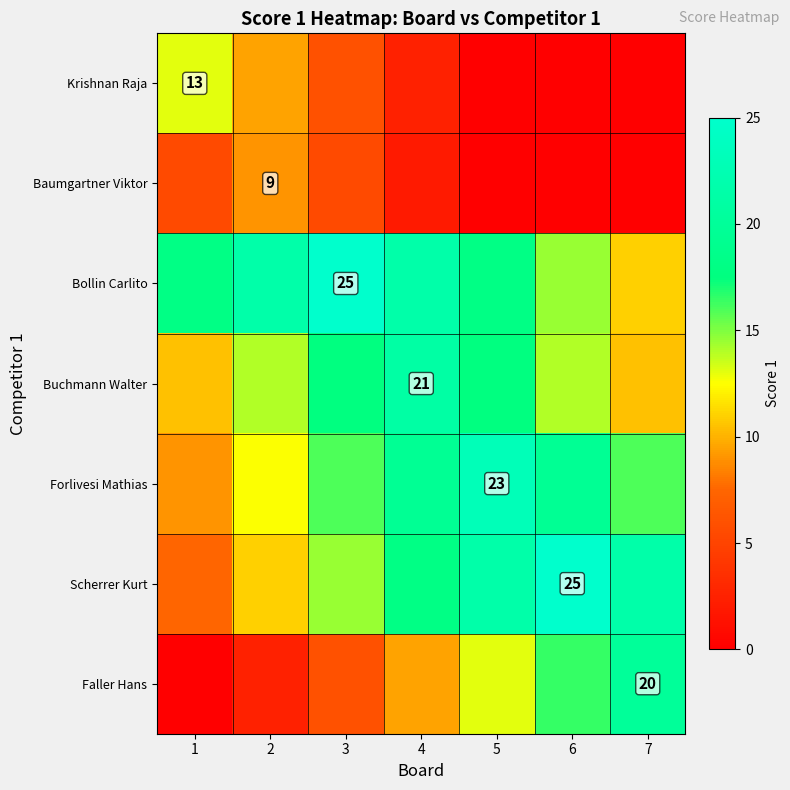

True or false: Krishnan Raja has a value of 13.0 at 1.

True